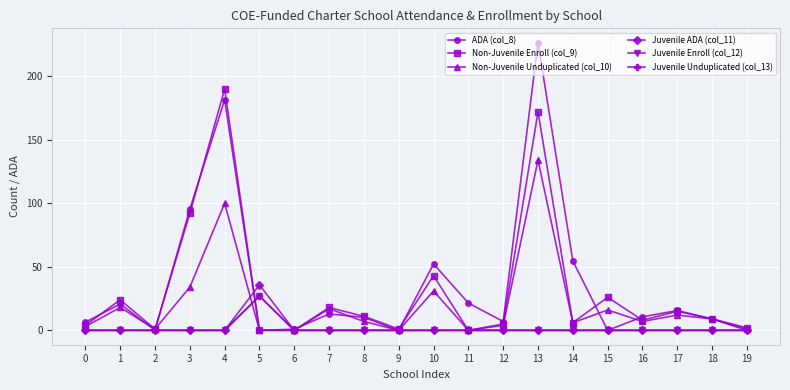

Where do Juvenile ADA (col_11) and Non-Juvenile Enroll (col_9) first cross each other?

4 and 5